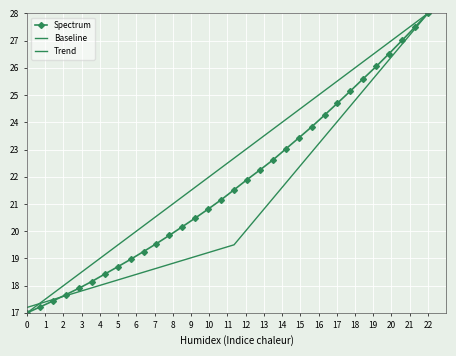

Which category has the highest value in the Spectrum series?

22